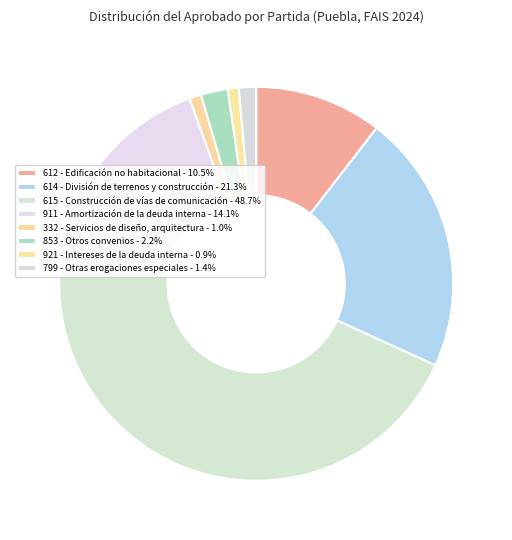

How many slices are in this pie chart?

8